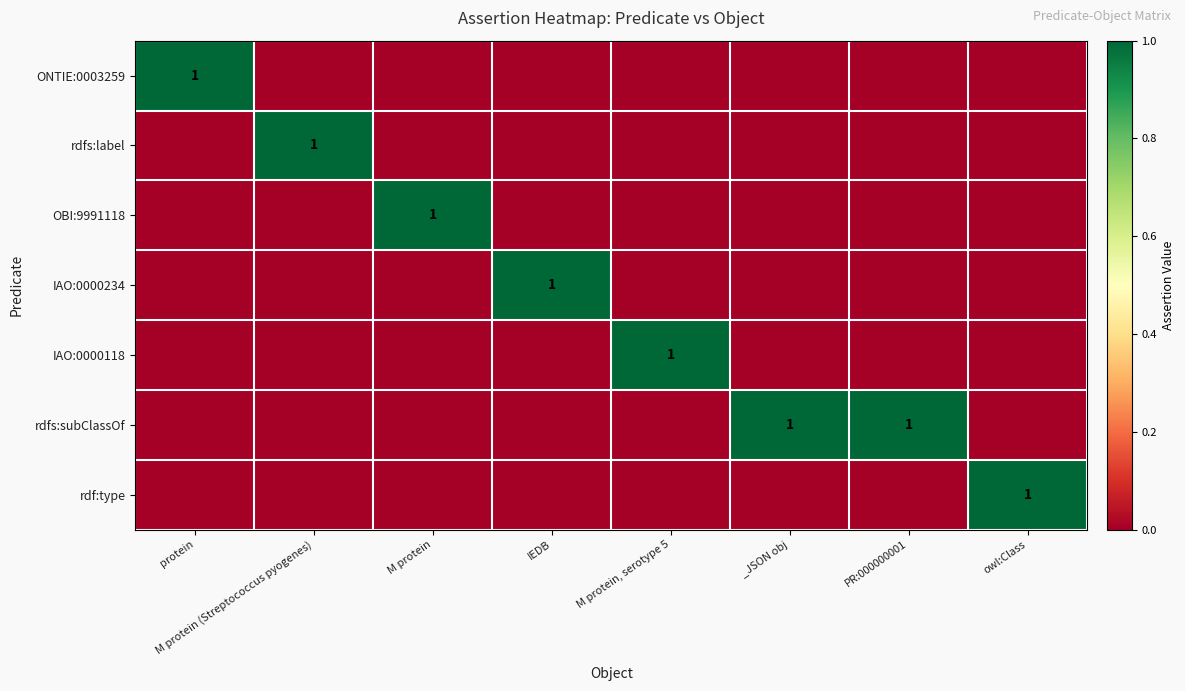

The value of rdfs:subClassOf at _JSON obj is 0. True or false?

False